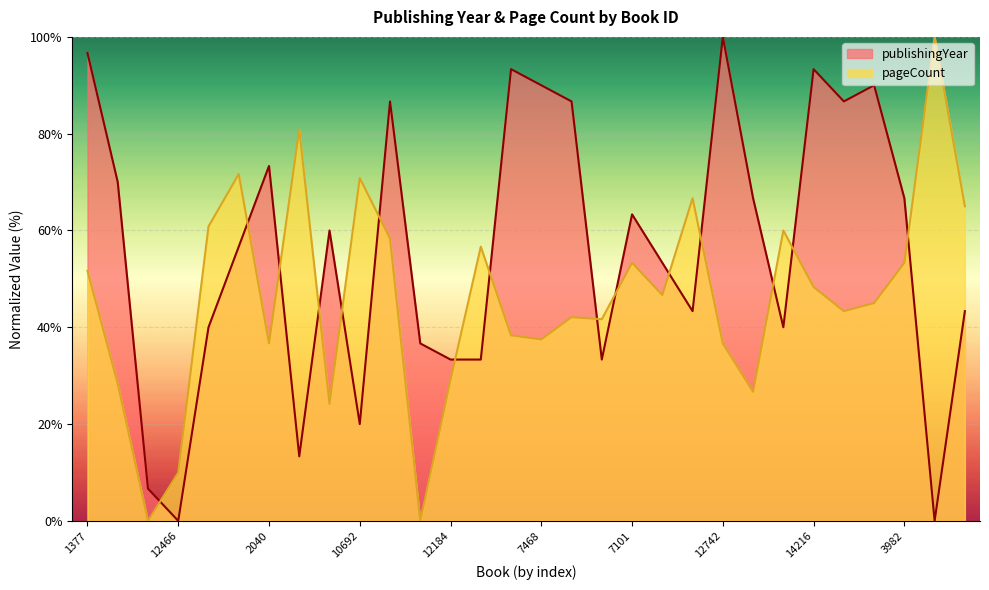

At which label does pageCount reach its minimum?

9142